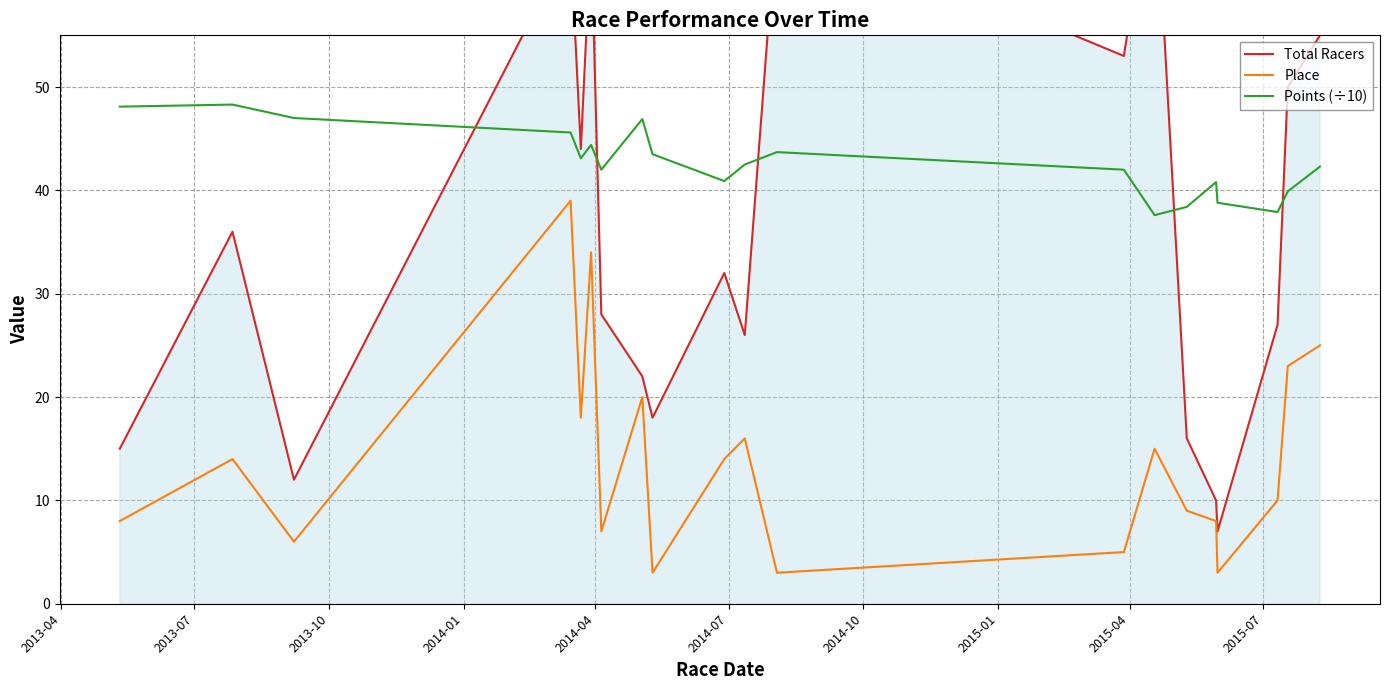

What is the minimum value for Points (÷10)?

37.6